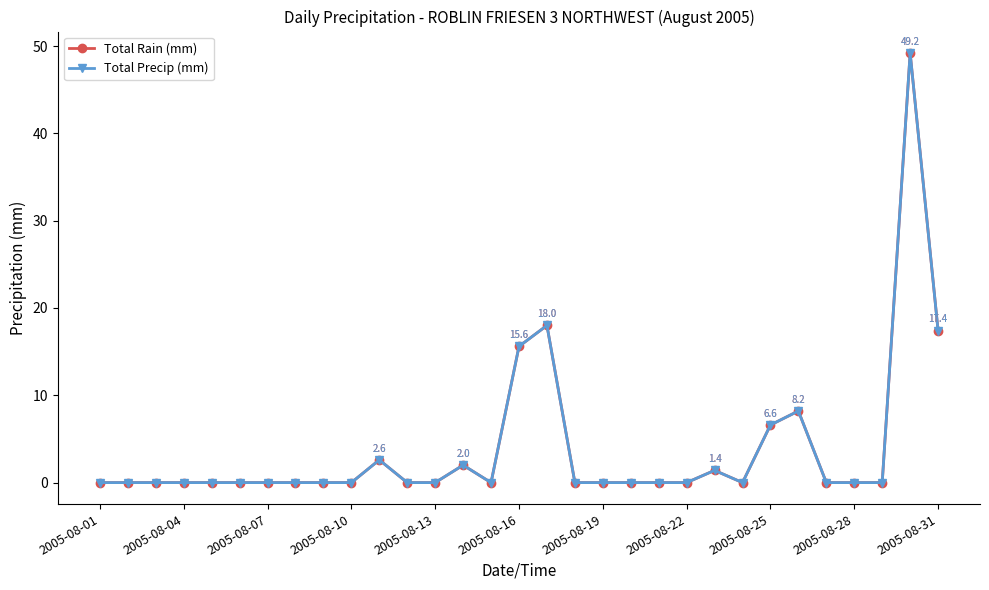

True or false: Total Rain (mm) and Total Precip (mm) cross at least once.

False